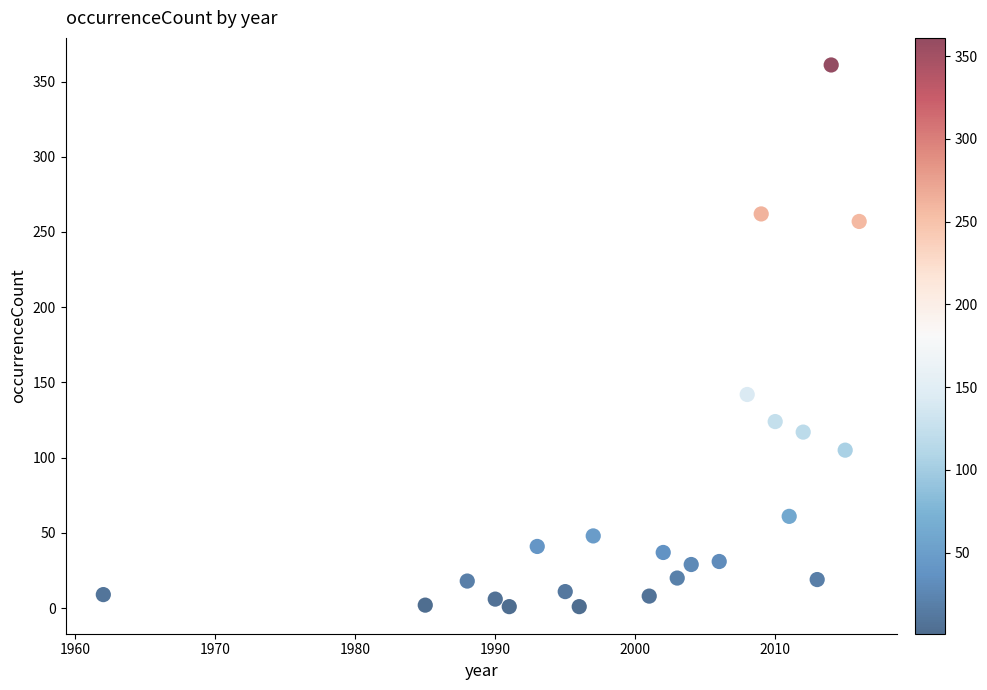

What is the range of Y values (max minus min)?

360